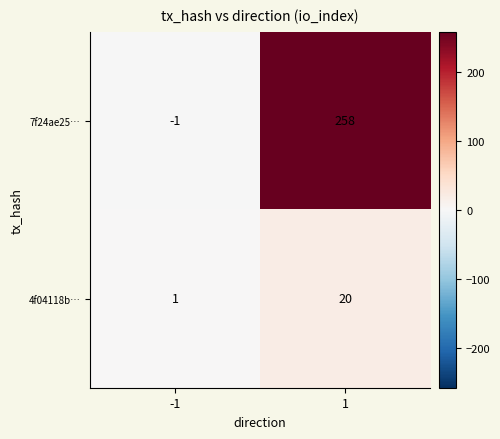

How many series are shown in this chart?

2